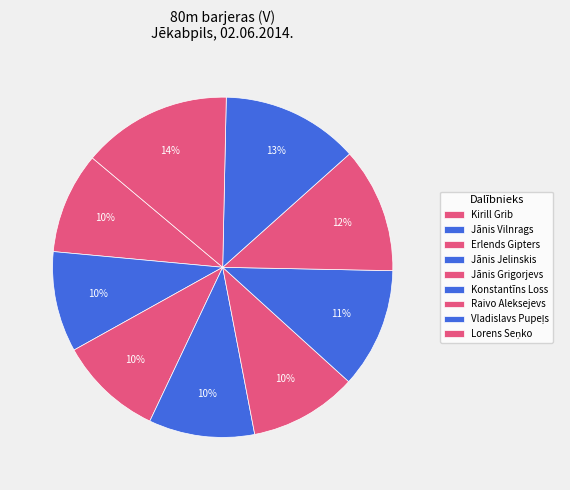

How many segments does this pie chart have?

9